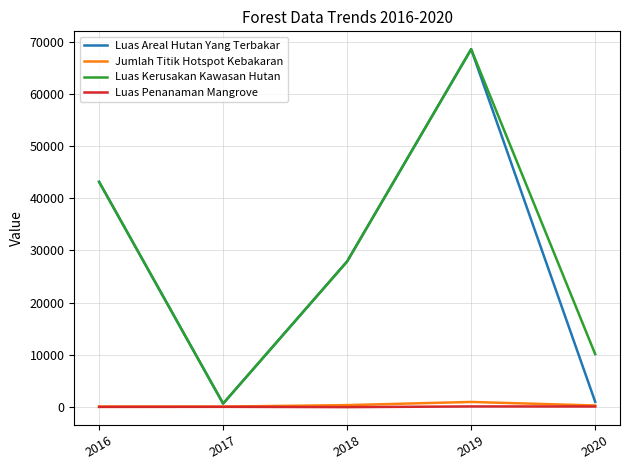

At which label is Jumlah Titik Hotspot Kebakaran closest to 548?

2018